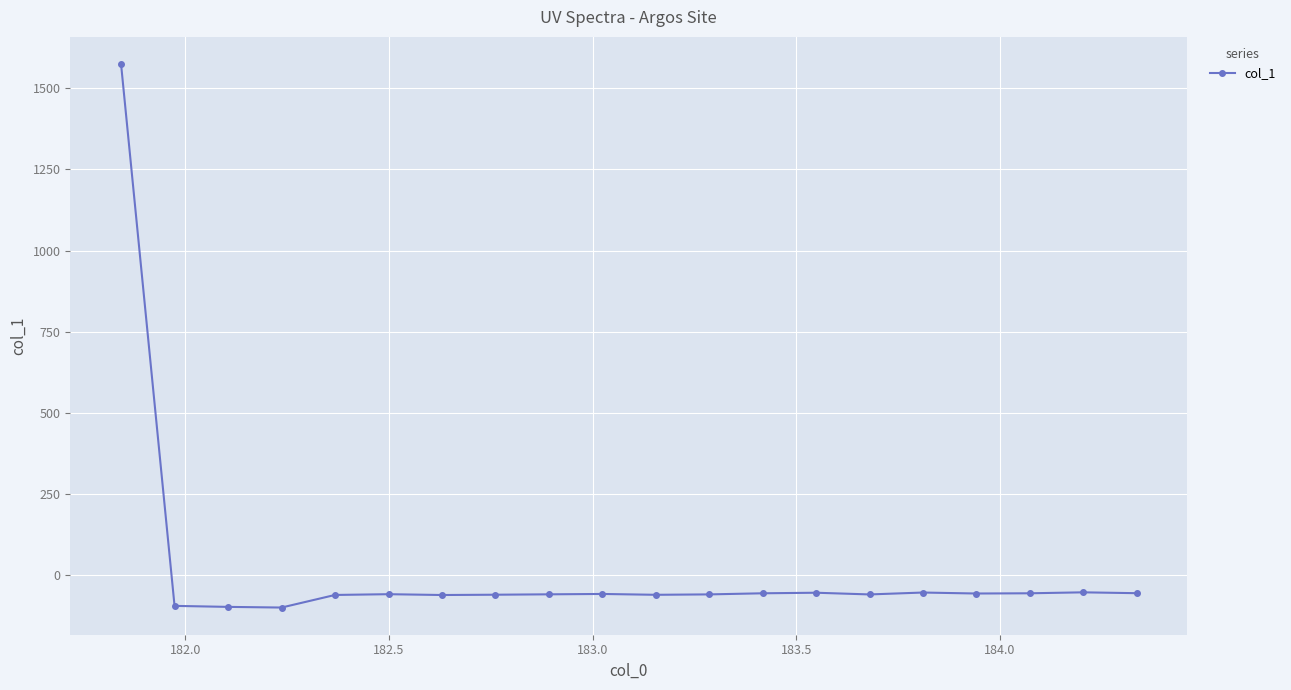

What is the difference between the maximum and minimum values?

1674.1